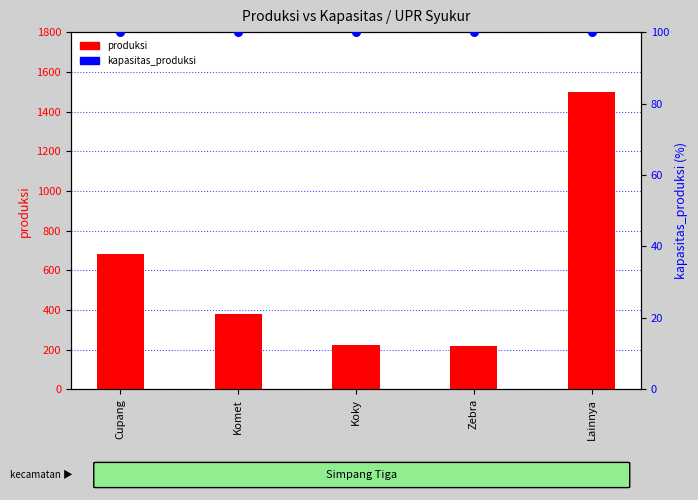

Which series has the widest spread of Y values?

produksi